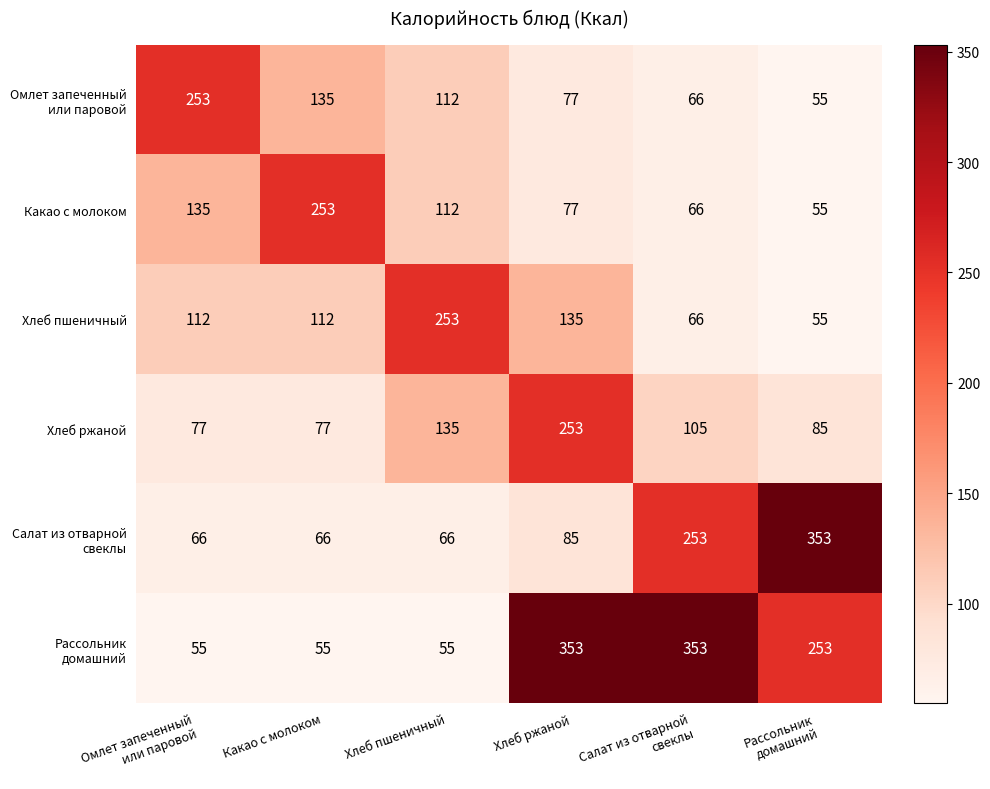

At how many categories does at least one series exceed 204?

6